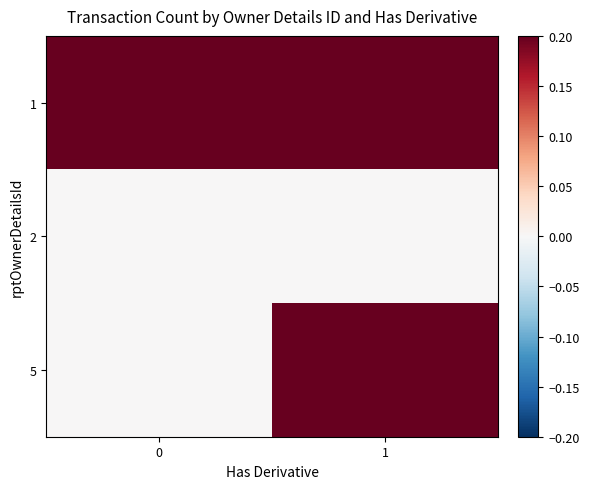

At which category is the sum across all series the highest?

1